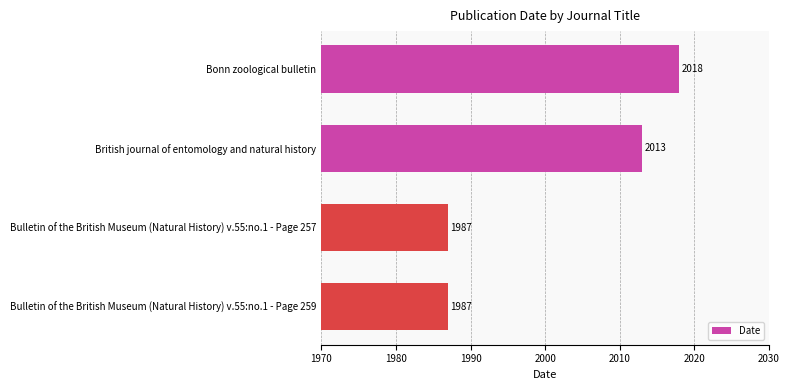

What position from the bottom is British journal of entomology and natural history?

3